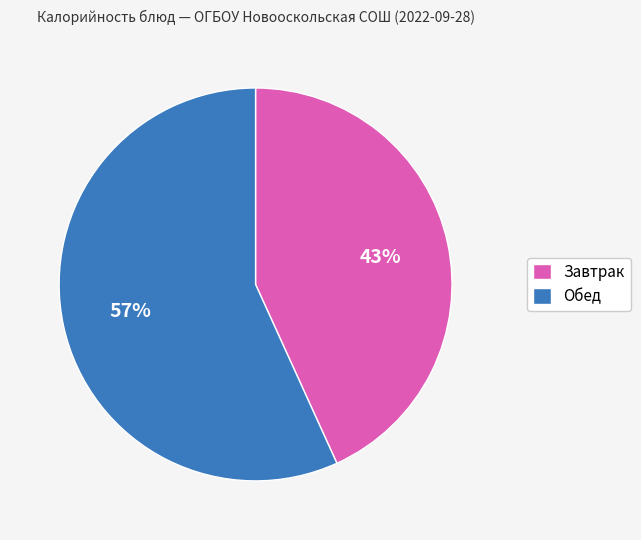

Which category has the biggest portion of the pie?

Обед